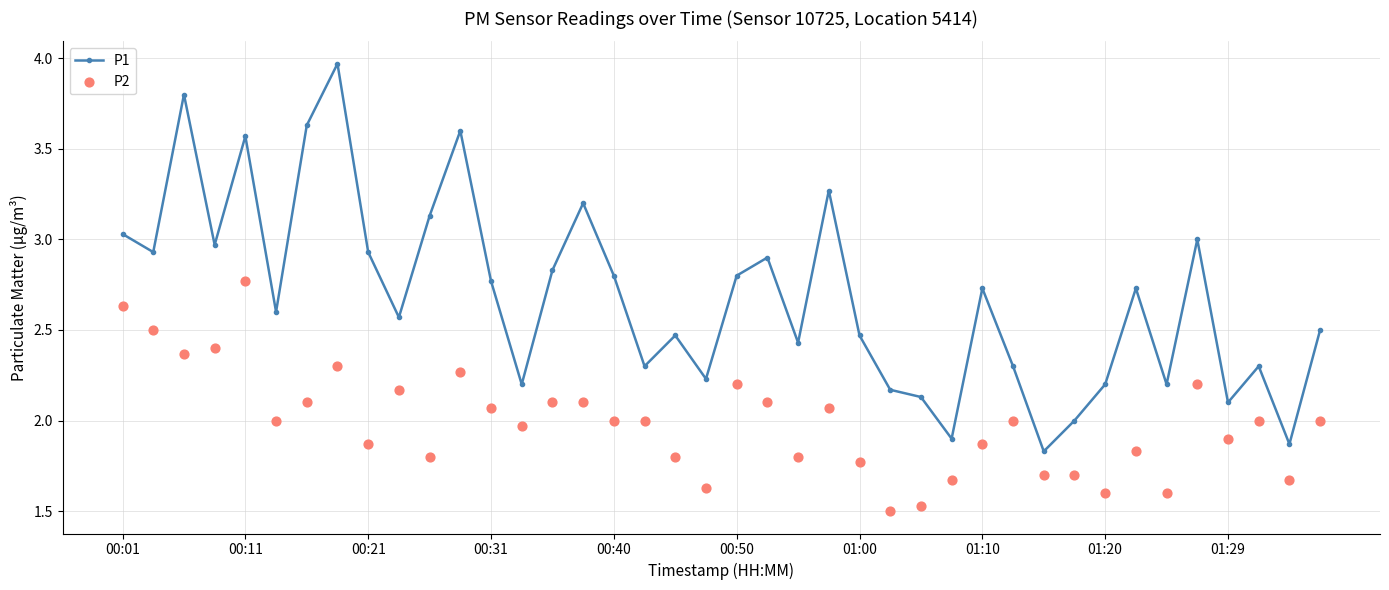

The P1 series shows 3.3 at 01:29. True or false?

False